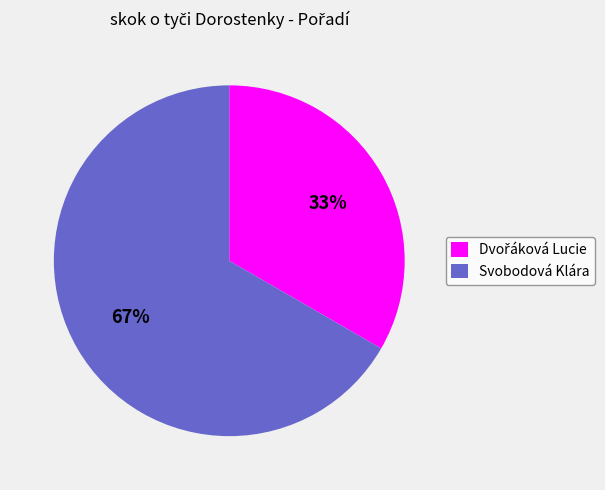

To the nearest percent, what percentage of the pie is Svobodová Klára?

67%